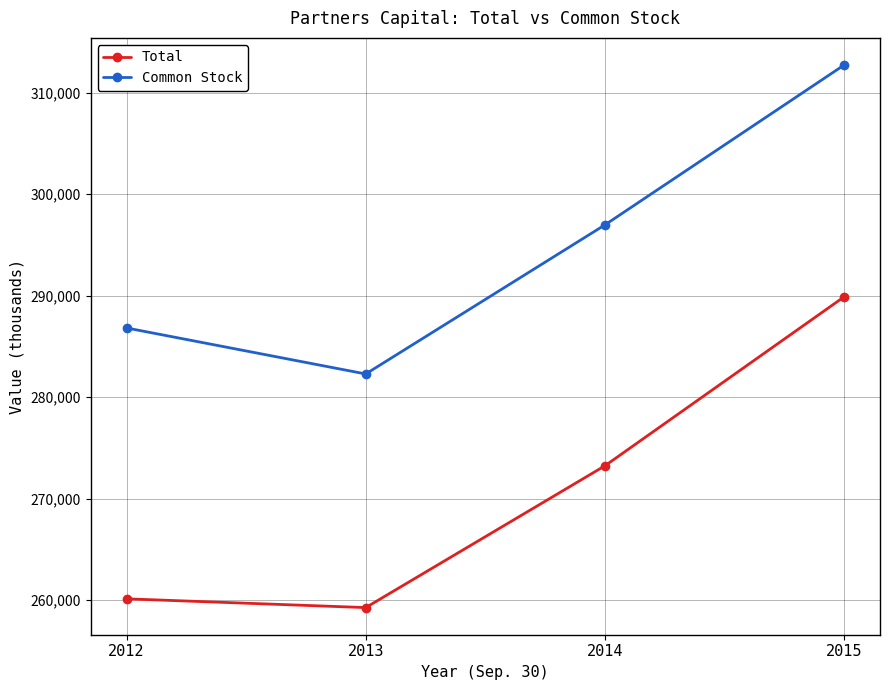

Is this an area chart (filled region under the line)?

No